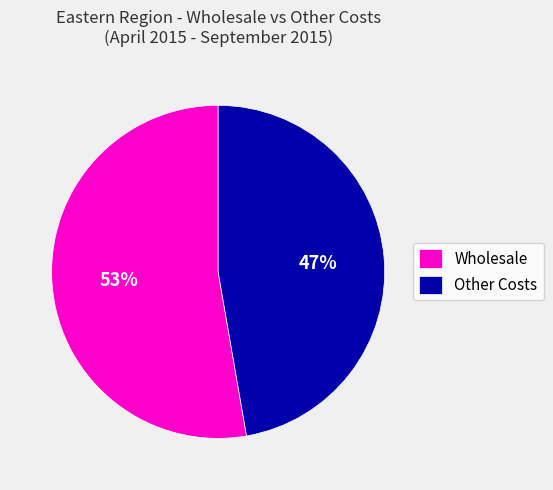

Which has a higher value, Other Costs or Wholesale?

Wholesale